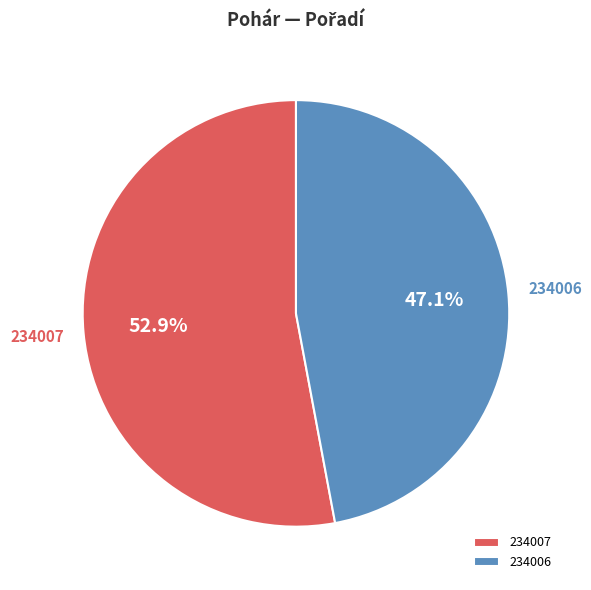

Count the number of slices in the pie.

2